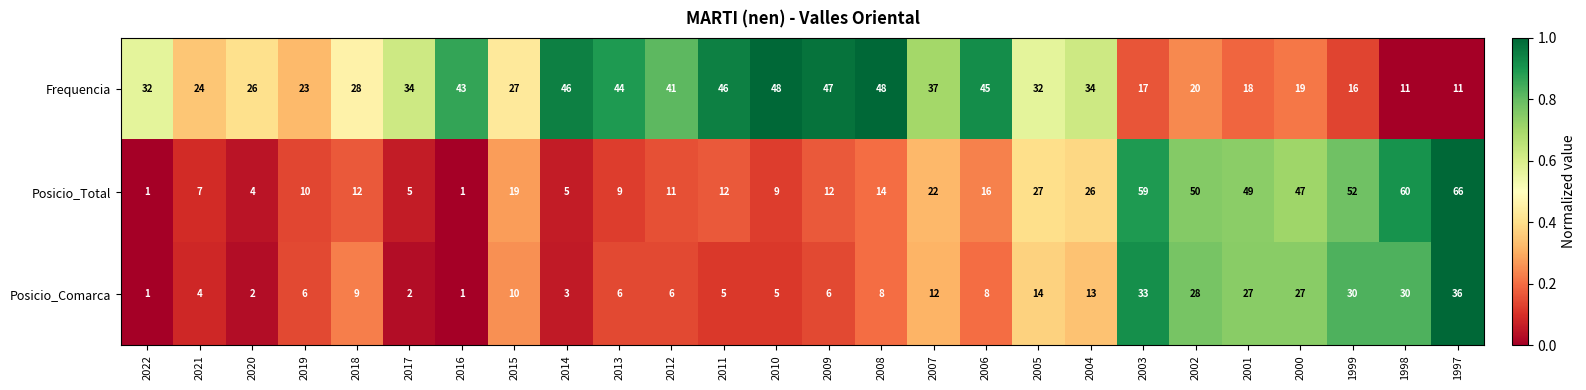

Which series has the widest spread of values?

Posicio_Total